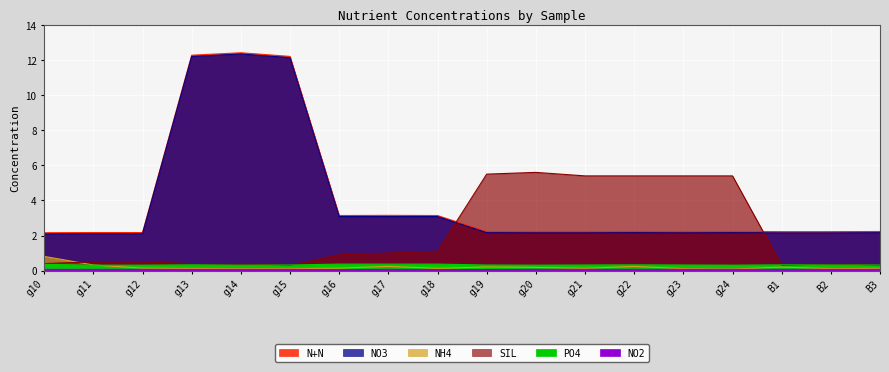

What are all the series names shown in the legend?

NH4, N+N, SIL, NO3, PO4, NO2